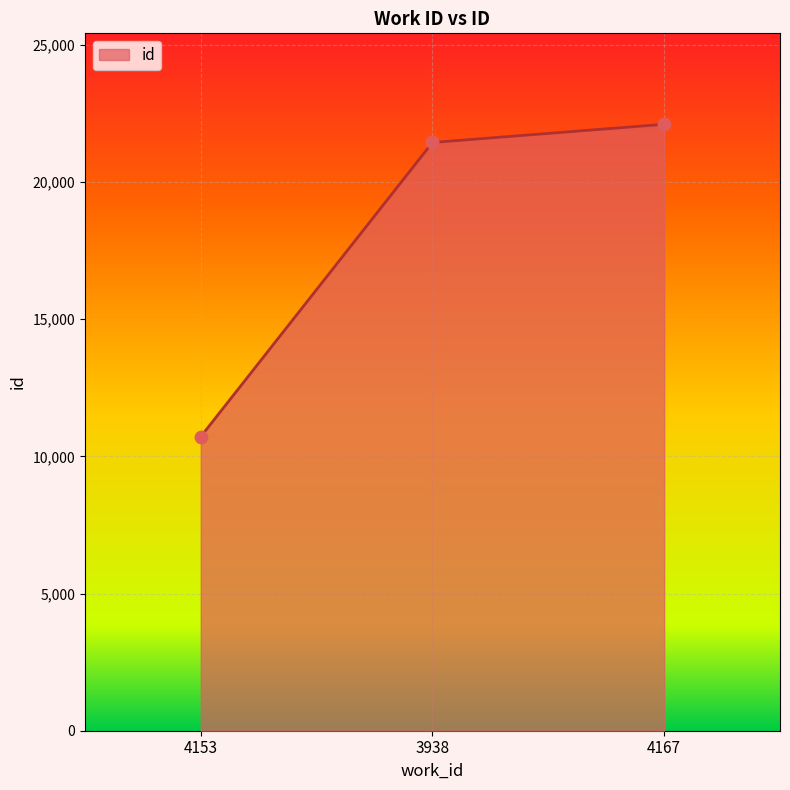

Which has a higher value, 3938 or 4153?

3938